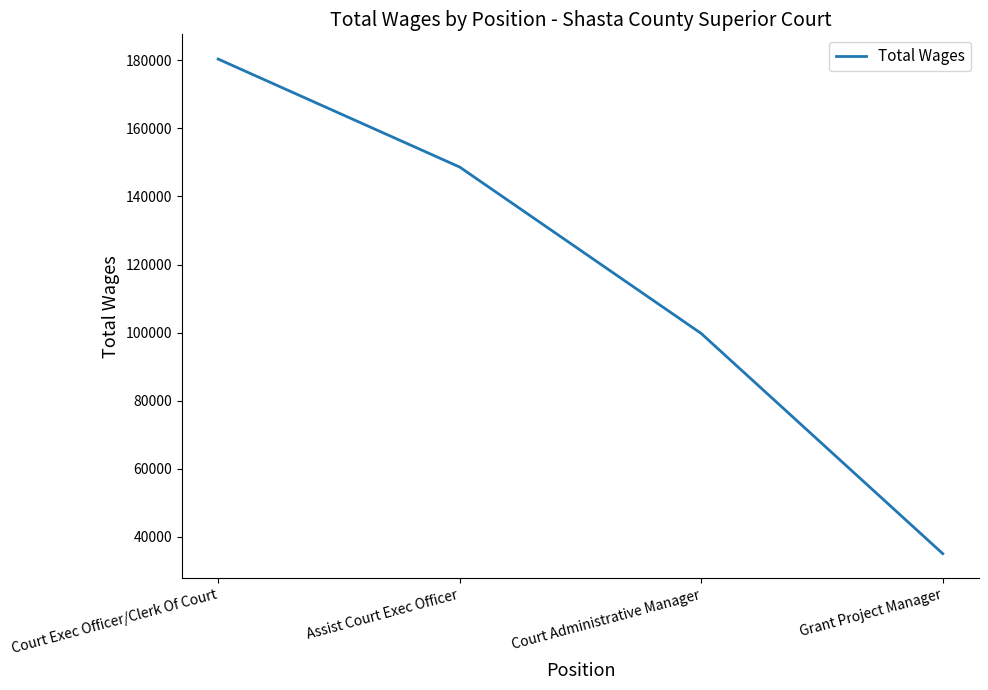

What is the minimum value shown in the chart?

35081